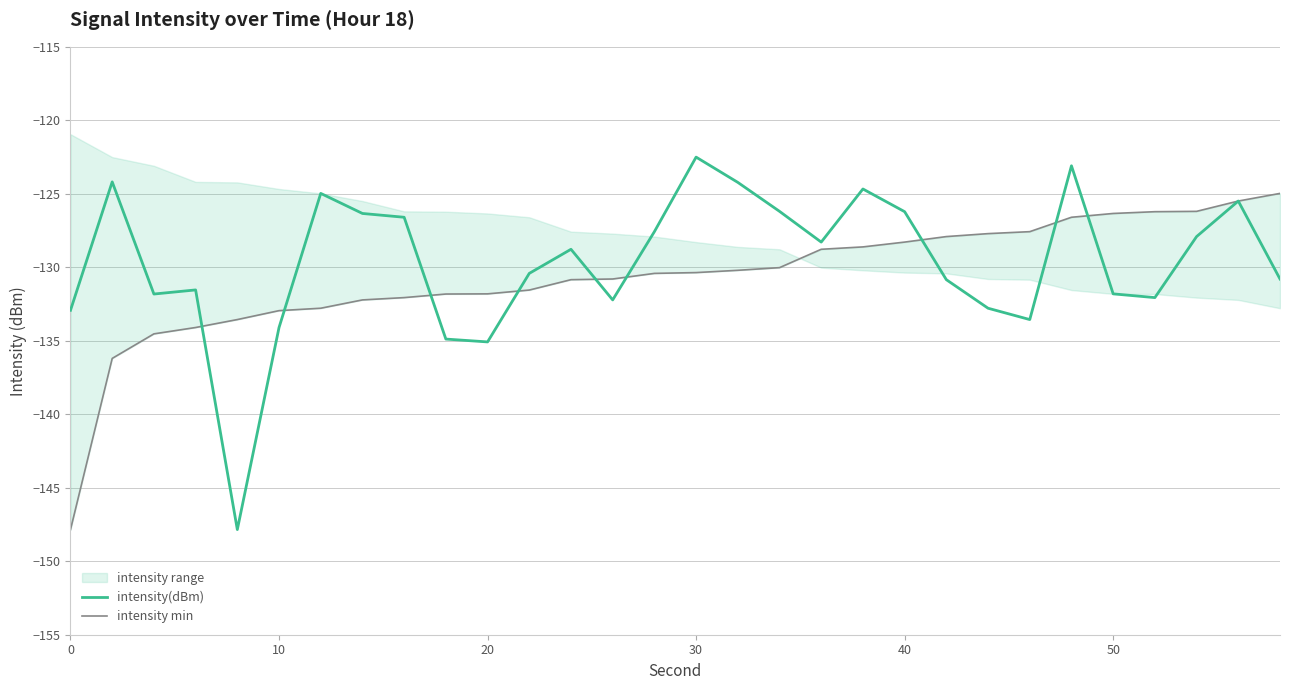

What is the difference between the maximum and minimum values in the intensity(dBm) series?

25.3